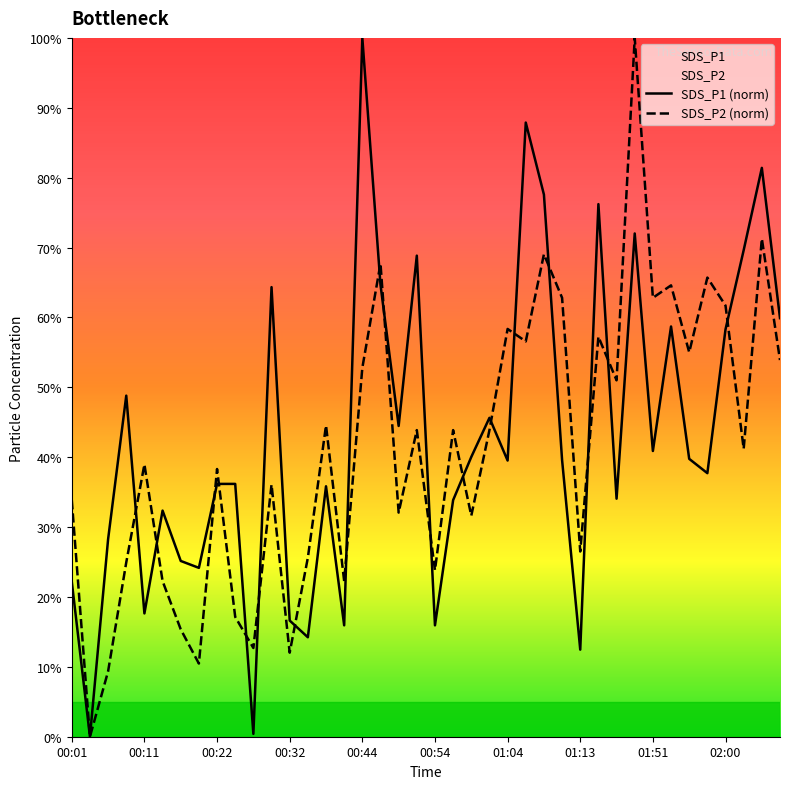

The SDS_P1 (norm) series shows 8.6 at 01:13. True or false?

False